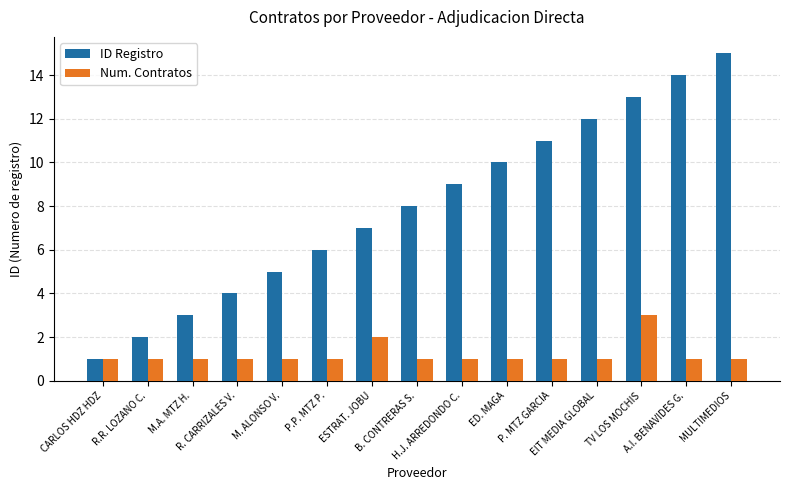

List the series in order of their peak value, lowest first.

Num. Contratos, ID Registro